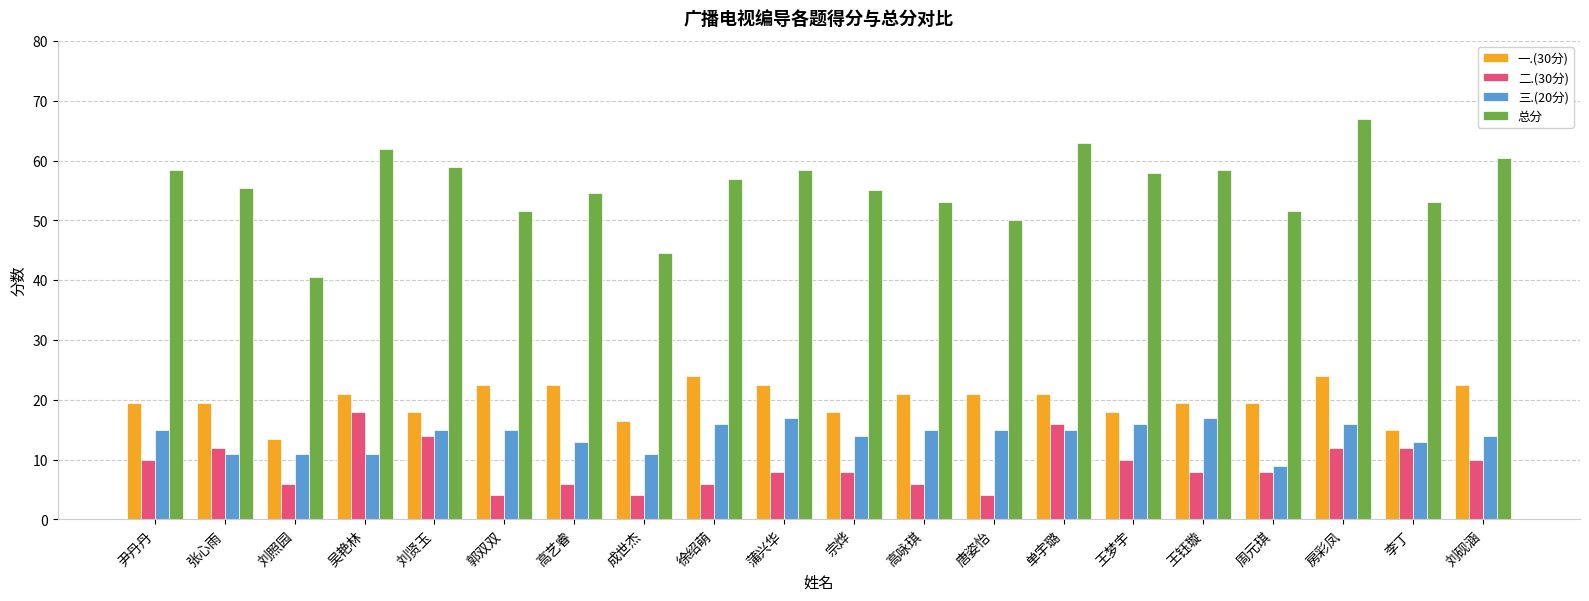

Rank the series by their maximum value, from highest to lowest.

总分, 一.(30分), 二.(30分), 三.(20分)